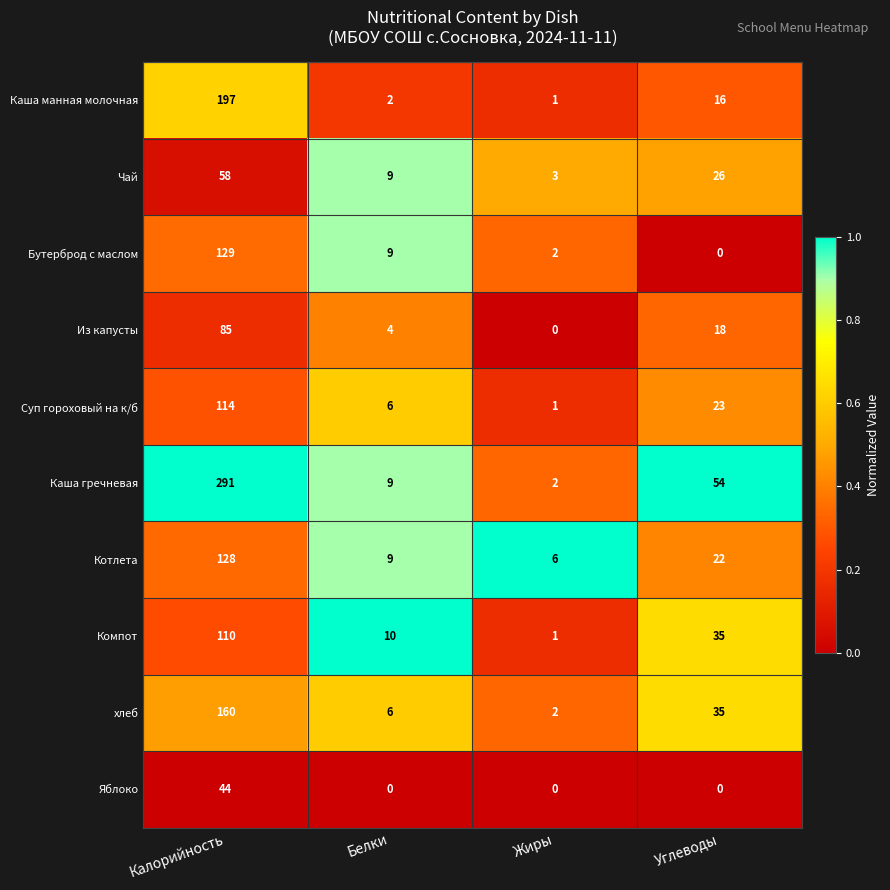

Which series has the largest total across all categories?

Каша гречневая